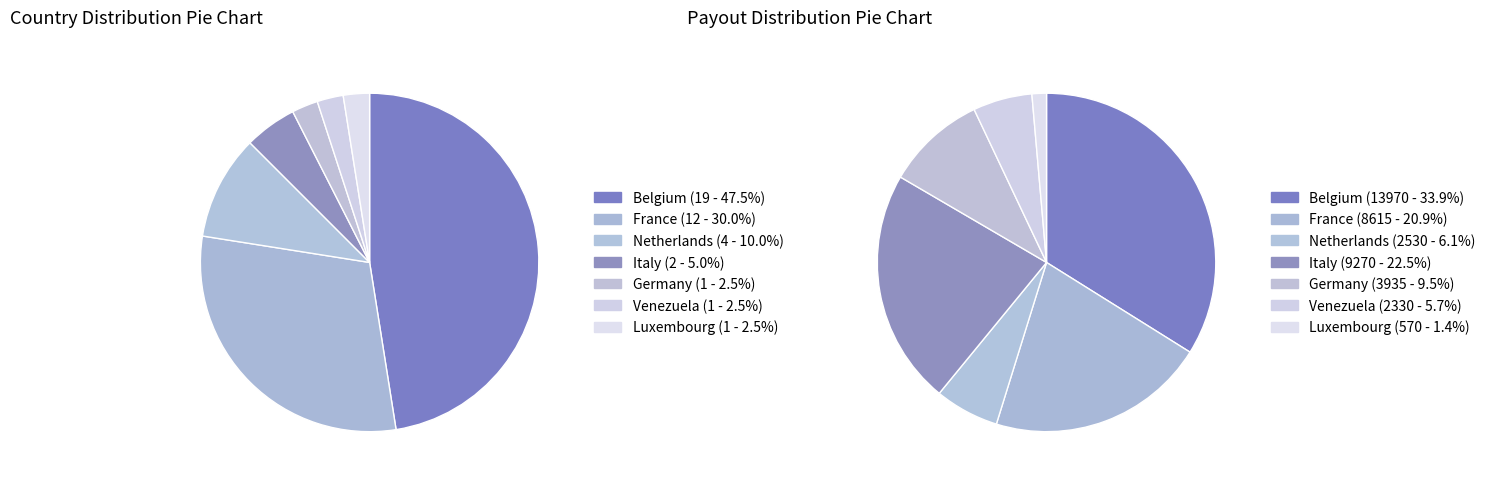

How many segments does this pie chart have?

7